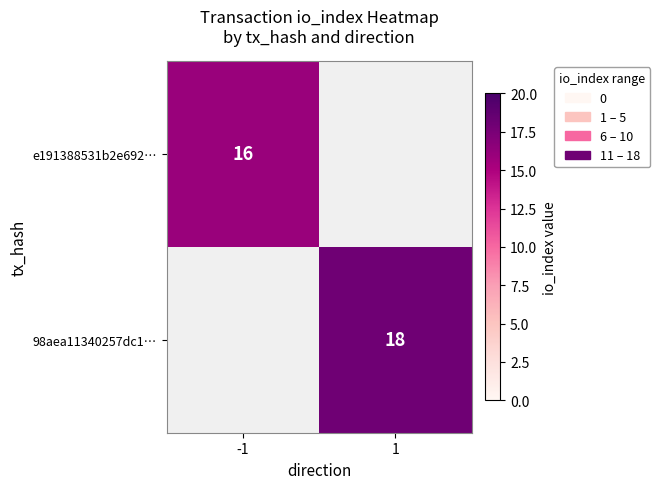

The e191388531b2e692… series shows 28 at -1. True or false?

False